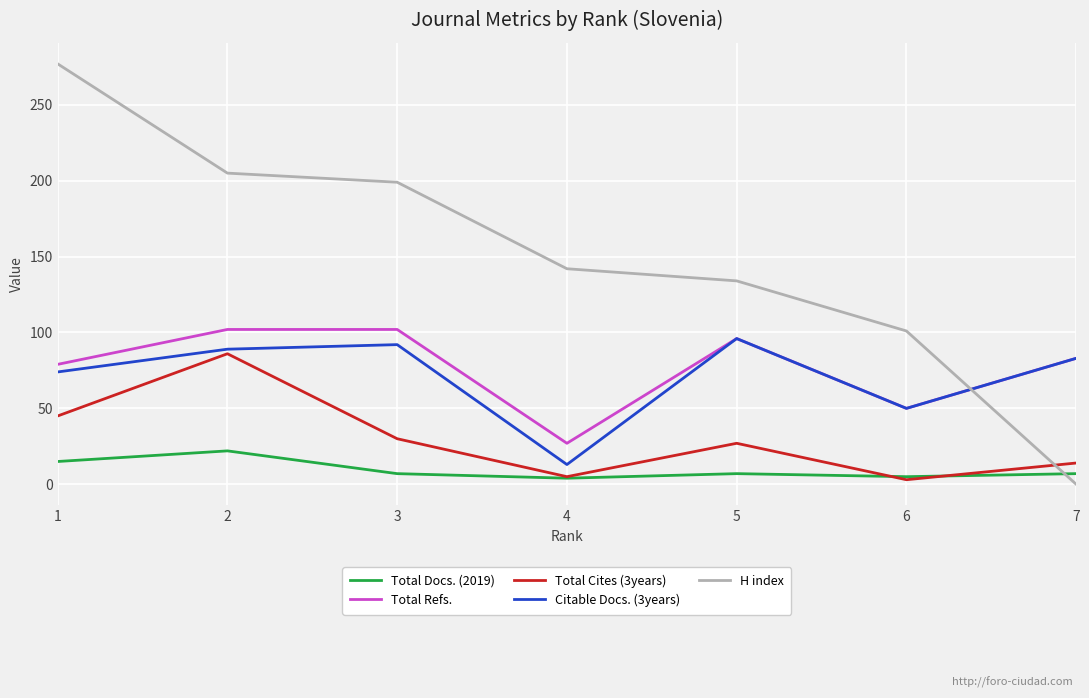

True or false: Total Docs. (2019) has a value of 7 at 7.

True